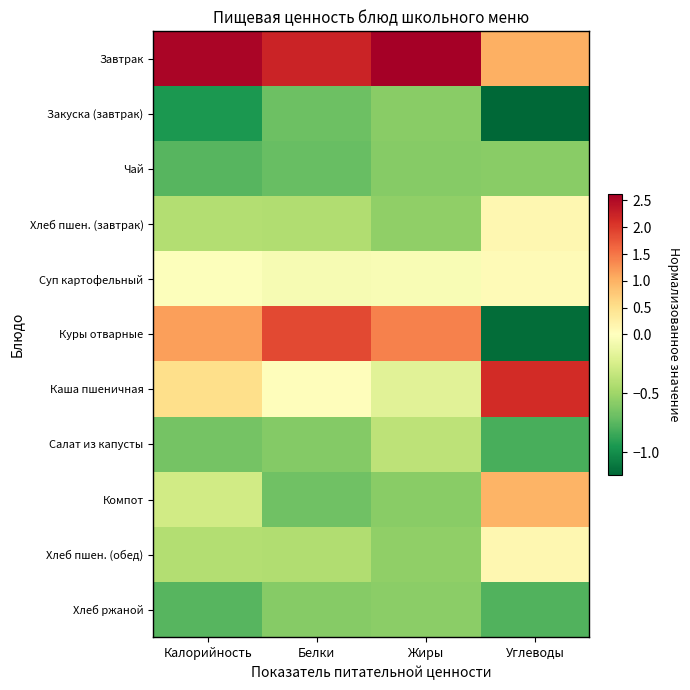

At which category is the sum across all series the highest?

Белки